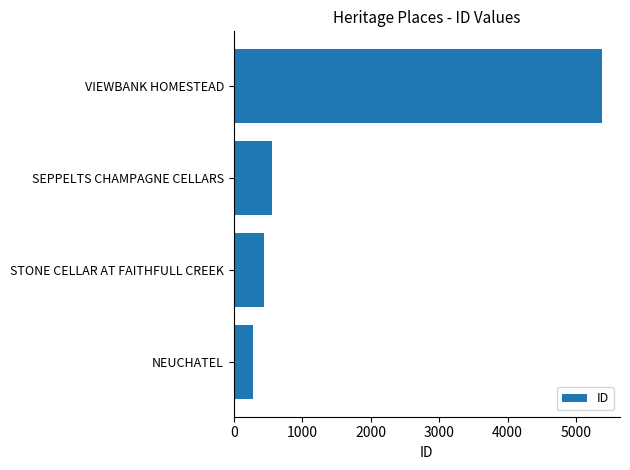

Are the bars grouped side by side (vs. stacked)?

No